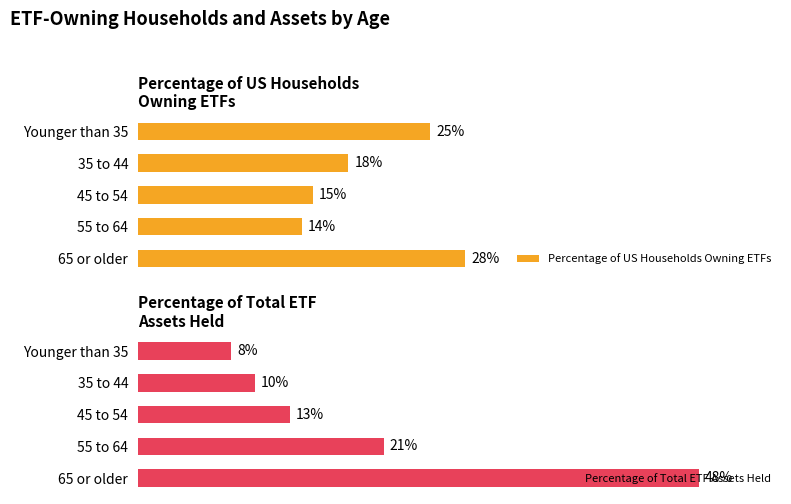

What is the value of the Percentage of Total ETF Assets Held bar at the 2nd from the left?

10